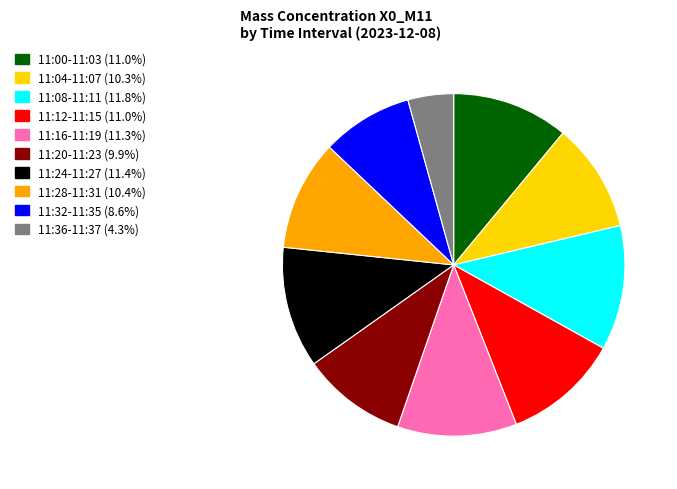

Is there any slice that represents more than half of the pie?

No